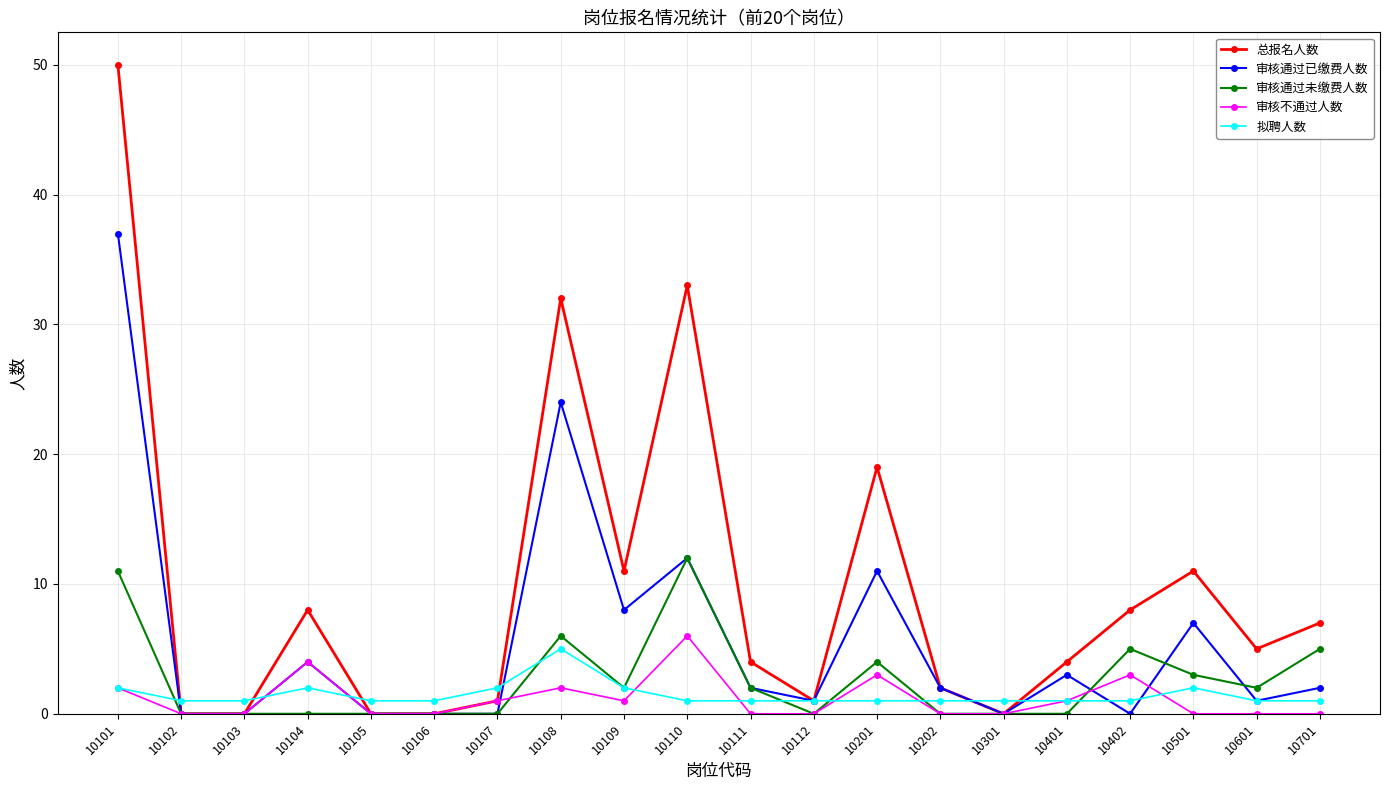

What is the maximum value shown in the chart?

50